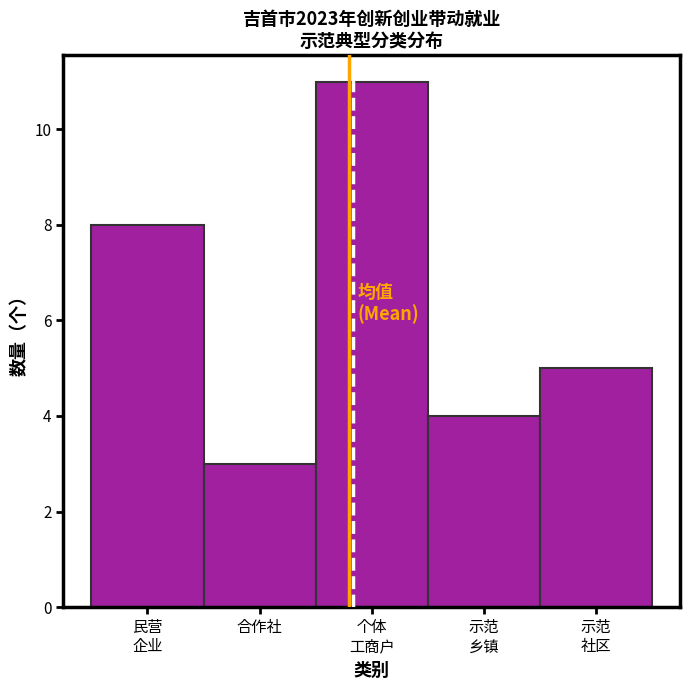

Reading left to right, transcribe all the data shown in this chart.

8	3	11	4	5